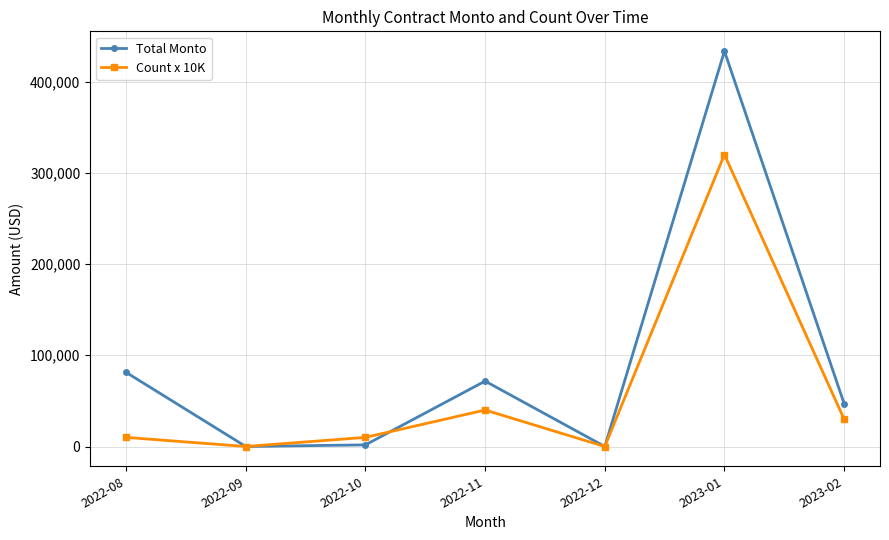

Which category has the highest value in the Total Monto series?

2023-01